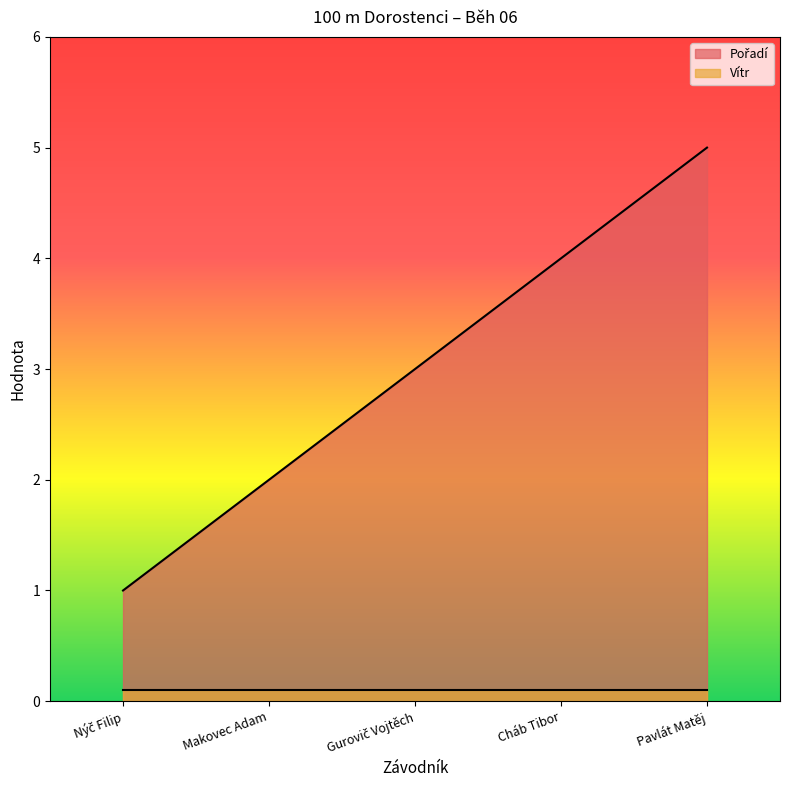

True or false: the data has more than 2 interior local peaks.

False